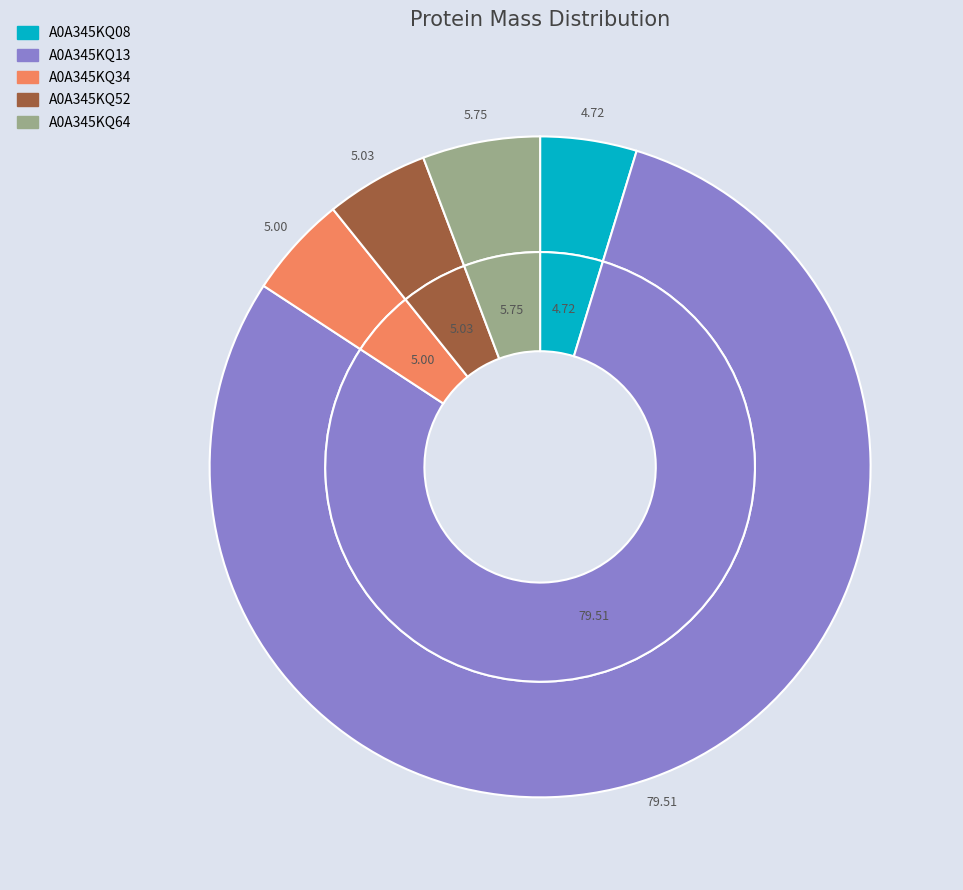

How many segments does this pie chart have?

5